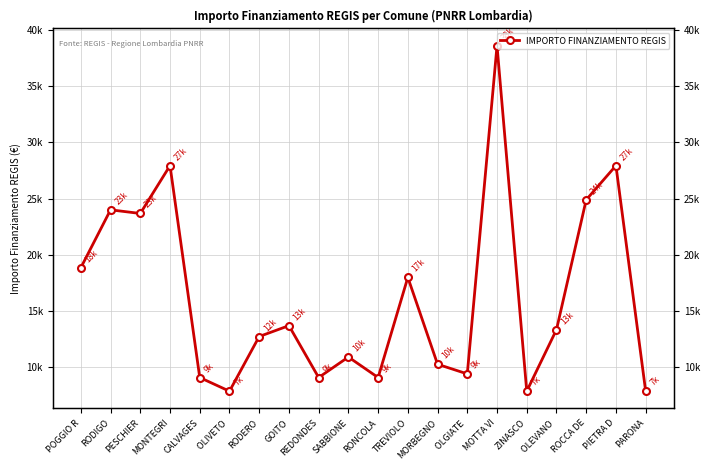

What is the change in value from RODIGO to ZINASCO?

-16105